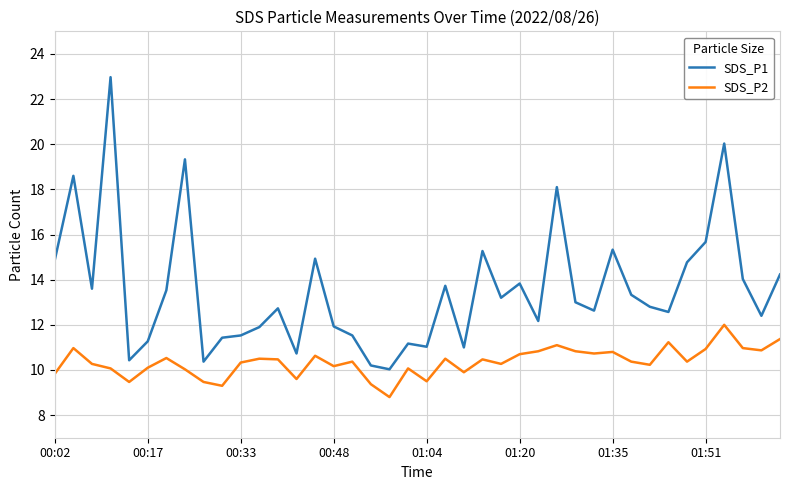

What is the lowest value of the SDS_P2 series?

8.8